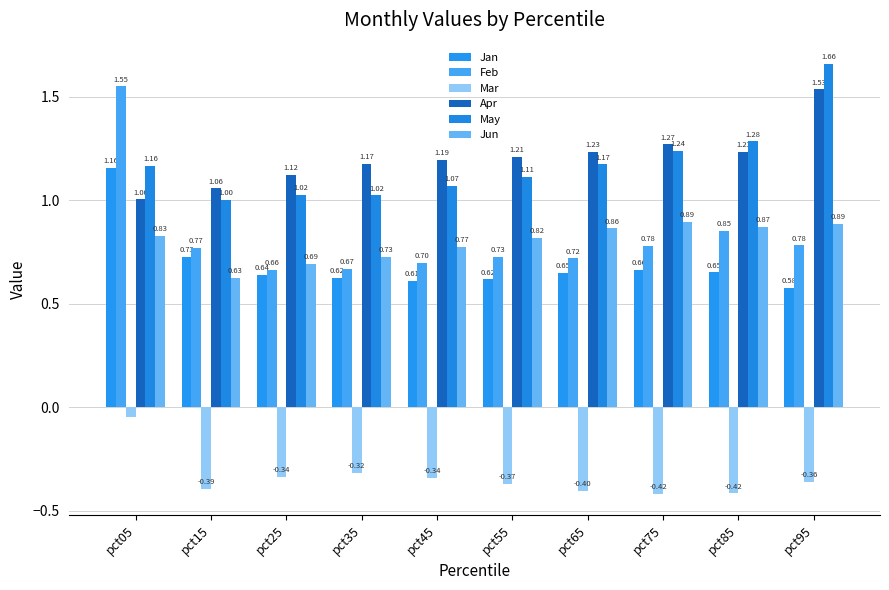

How many Jun values are between 0 and 1?

10